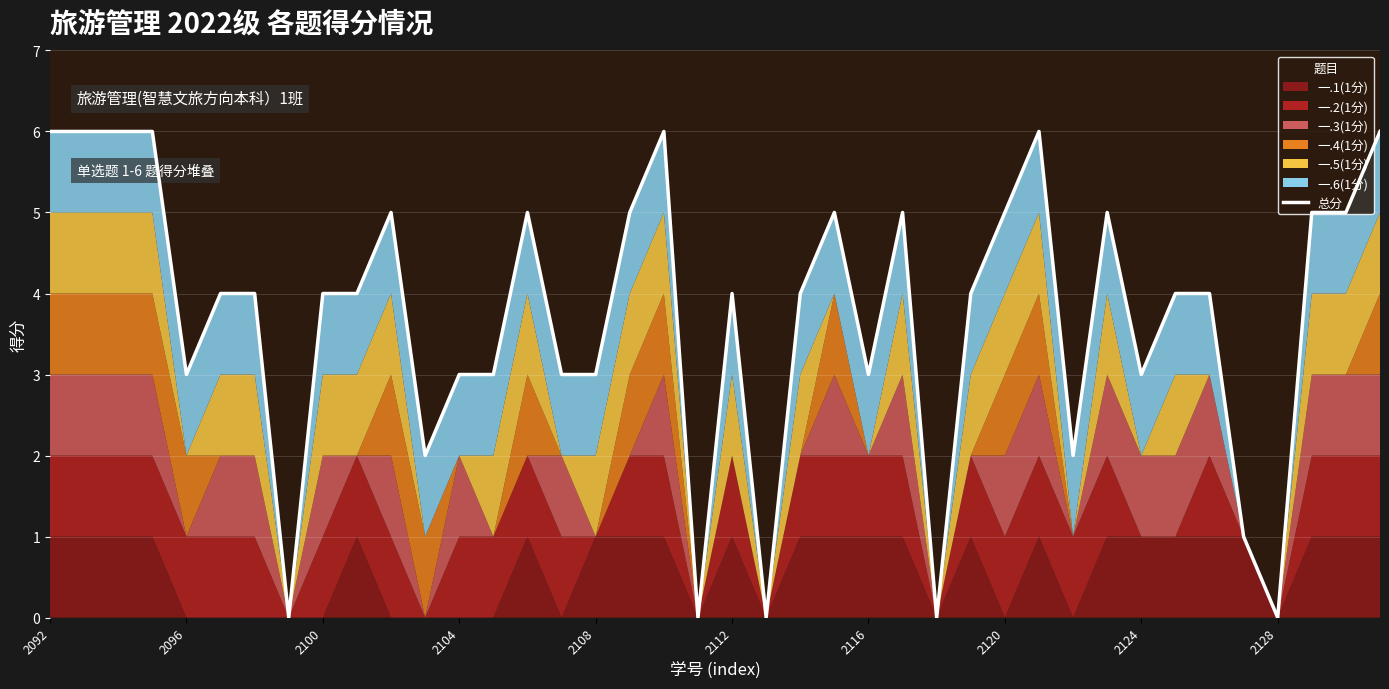

What is the greatest value displayed?

6